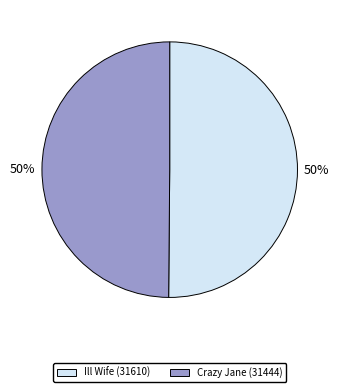

True or false: Crazy Jane (31444) accounts for 37% of the total.

False